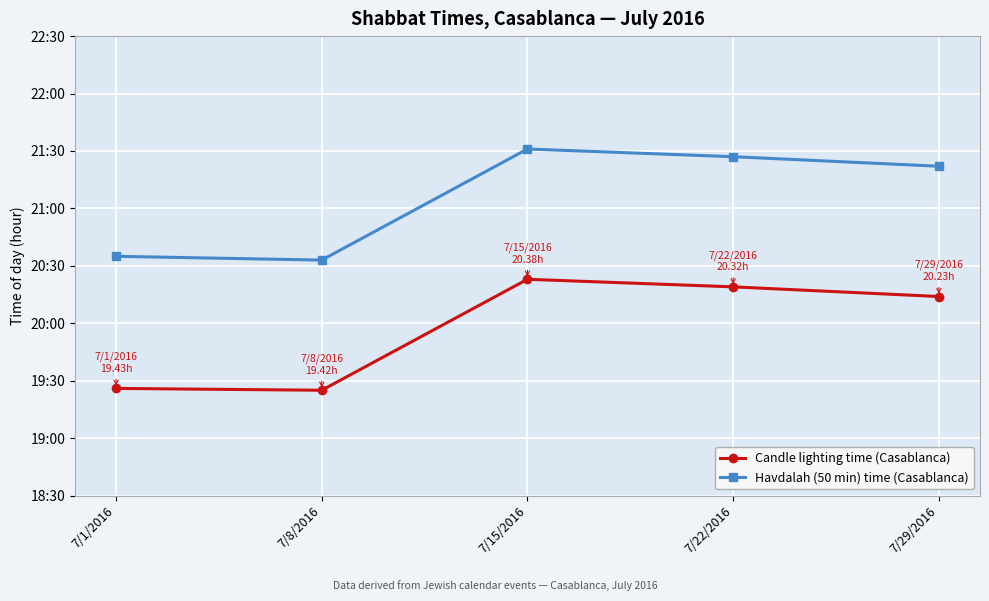

At which category is the sum across all series the highest?

7/15/2016